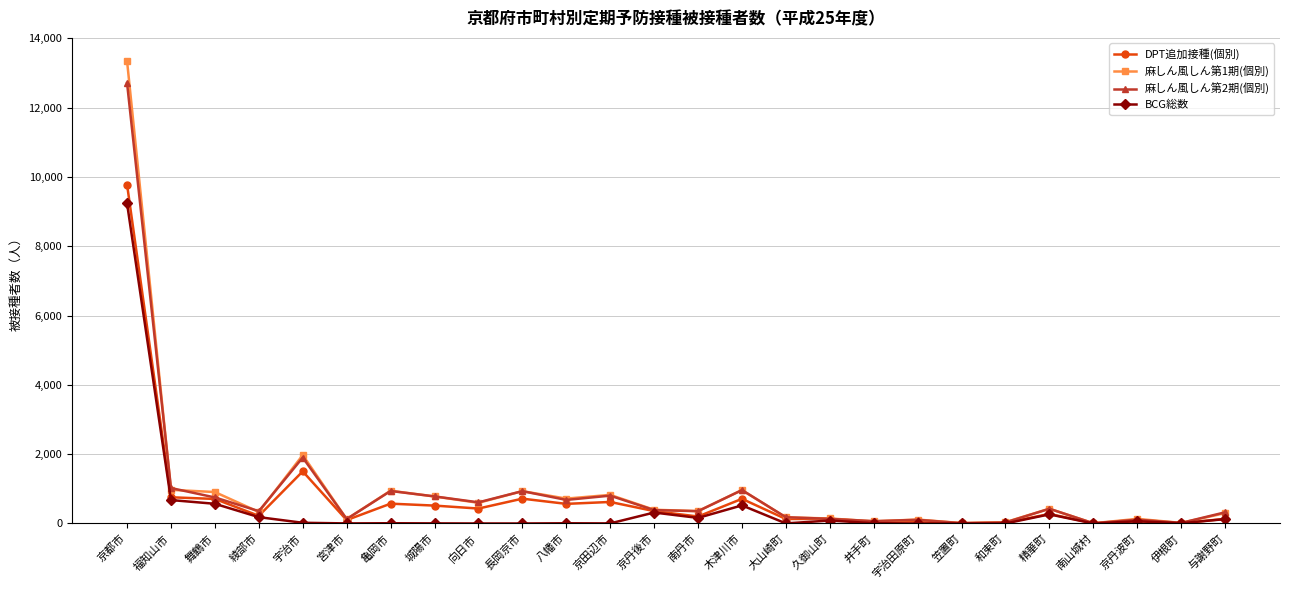

What is the label of the 9th point from the right?

井手町